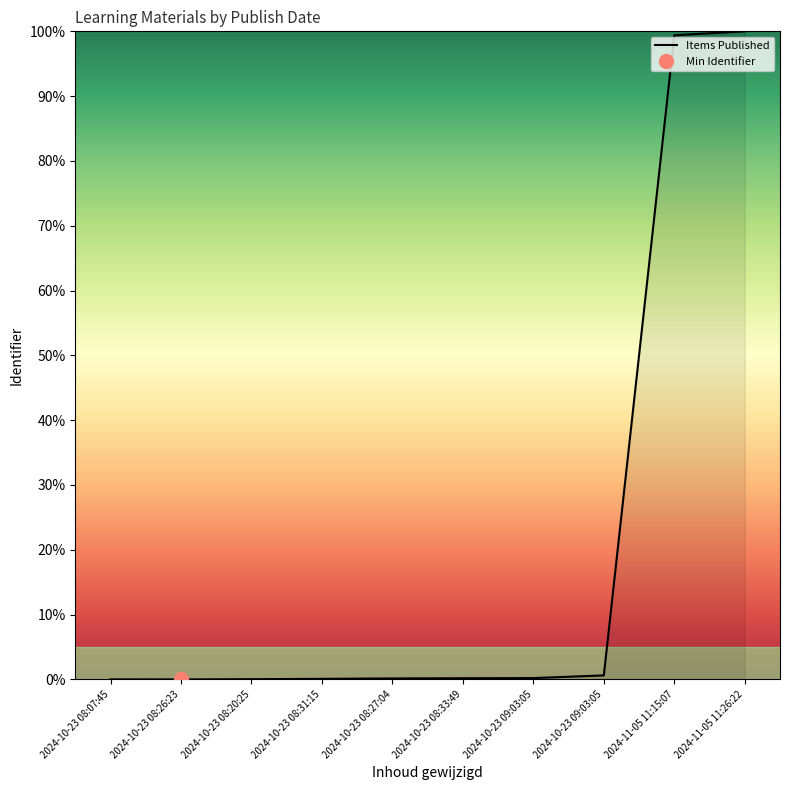

List the labels in order of value, smallest first.

2024-10-23 08:26:23, 2024-10-23 08:07:45, 2024-10-23 08:20:25, 2024-10-23 08:31:15, 2024-10-23 08:27:04, 2024-10-23 08:33:49, 2024-10-23 09:03:05, 2024-10-23 09:03:05, 2024-11-05 11:15:07, 2024-11-05 11:26:22